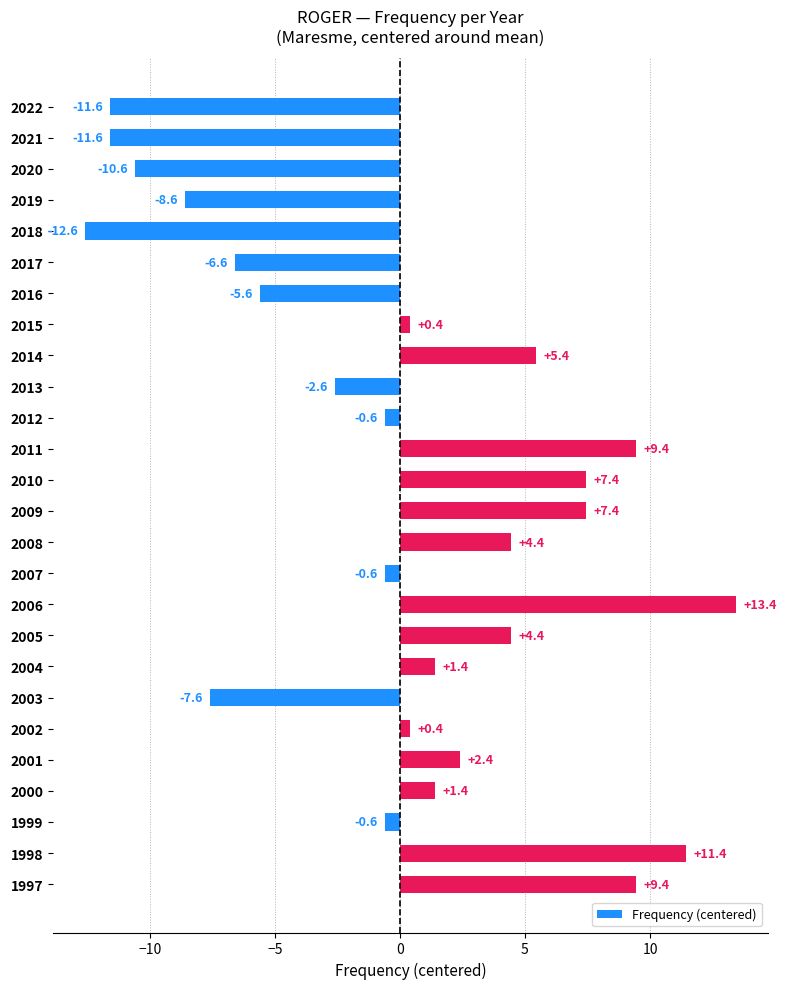

Does the chart contain any negative values?

Yes